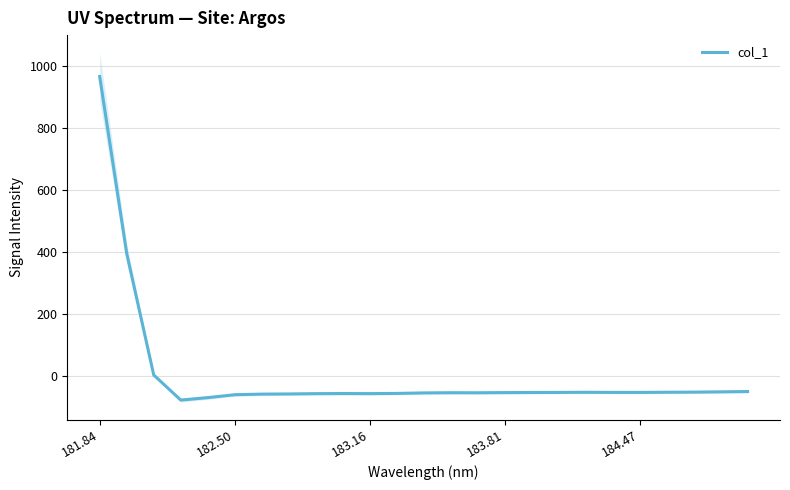

Reading left to right, extract all data points from this chart.

966.1	394.6	2.0	-79.1	-71.2	-61.7	-59.8	-59.3	-58.3	-57.9	-58.2	-57.6	-55.9	-55.3	-55.5	-54.9	-54.6	-54.3	-53.9	-54.3	-54.3	-53.8	-53.4	-52.5	-51.5